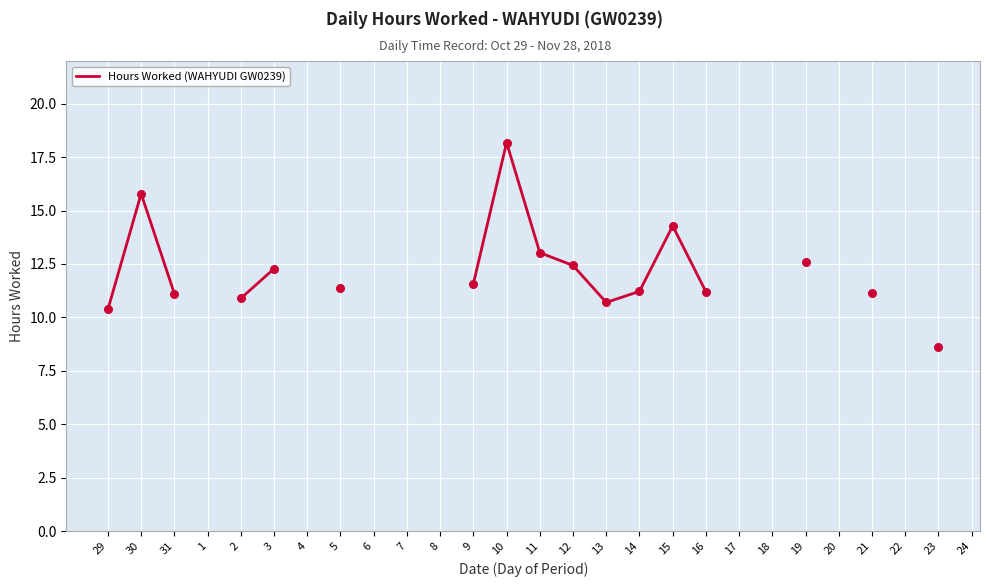

What is the change in value from 29 to 10?

+7.8